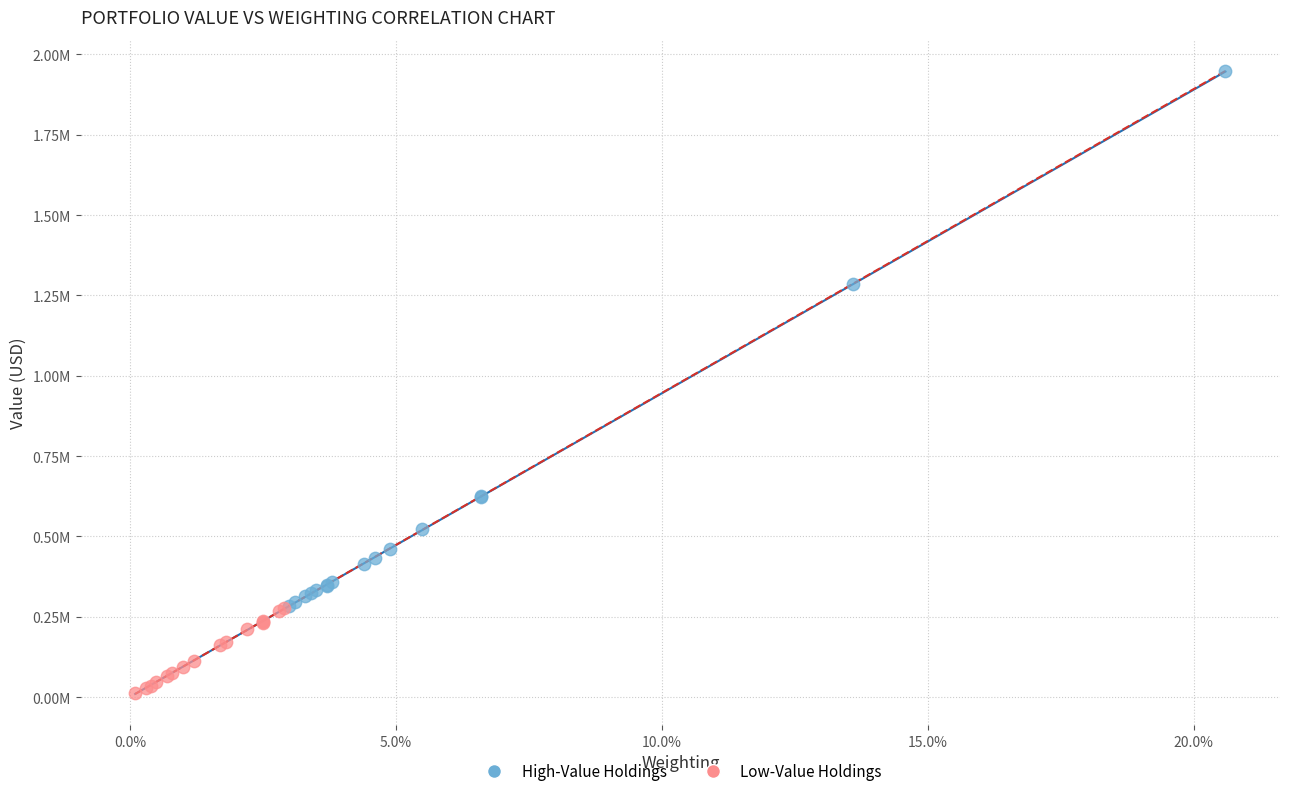

Which series has the widest spread of Y values?

High-Value Holdings